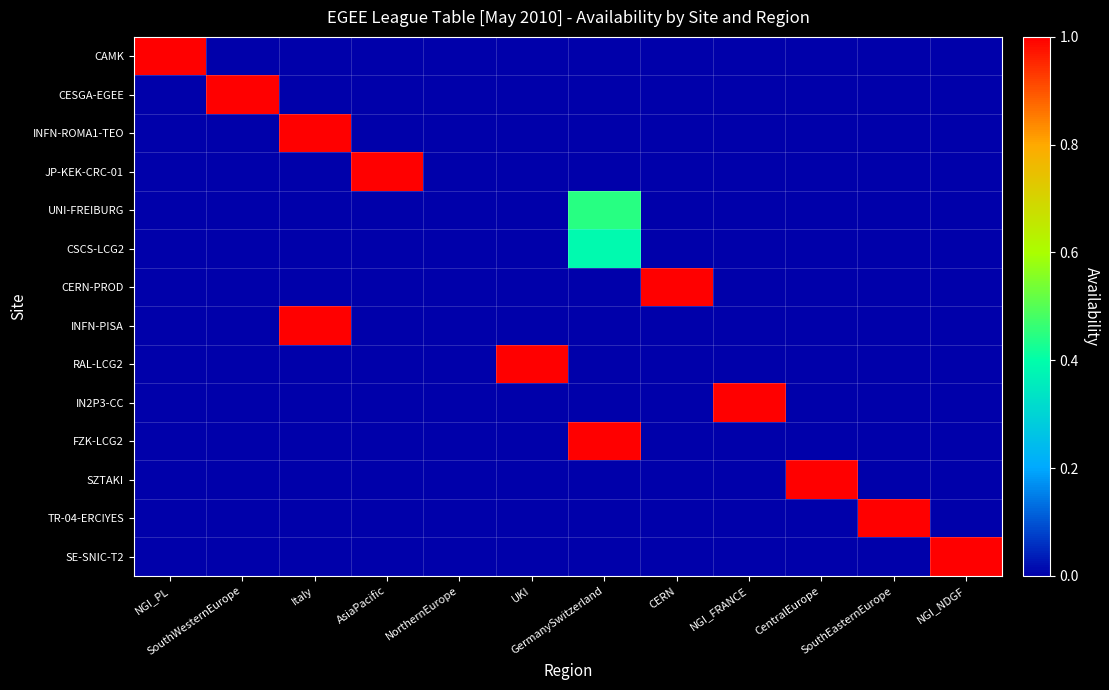

Reading right to left, what are all the values shown in this chart?

CAMK: NGI_NDGF=0.0	SouthEasternEurope=0.0	CentralEurope=0.0	NGI_FRANCE=0.0	CERN=0.0	GermanySwitzerland=0.0	UKI=0.0	NorthernEurope=0.0	AsiaPacific=0.0	Italy=0.0	SouthWesternEurope=0.0	NGI_PL=1.0
CESGA-EGEE: NGI_NDGF=0.0	SouthEasternEurope=0.0	CentralEurope=0.0	NGI_FRANCE=0.0	CERN=0.0	GermanySwitzerland=0.0	UKI=0.0	NorthernEurope=0.0	AsiaPacific=0.0	Italy=0.0	SouthWesternEurope=1.0	NGI_PL=0.0
INFN-ROMA1-TEO: NGI_NDGF=0.0	SouthEasternEurope=0.0	CentralEurope=0.0	NGI_FRANCE=0.0	CERN=0.0	GermanySwitzerland=0.0	UKI=0.0	NorthernEurope=0.0	AsiaPacific=0.0	Italy=1.0	SouthWesternEurope=0.0	NGI_PL=0.0
JP-KEK-CRC-01: NGI_NDGF=0.0	SouthEasternEurope=0.0	CentralEurope=0.0	NGI_FRANCE=0.0	CERN=0.0	GermanySwitzerland=0.0	UKI=0.0	NorthernEurope=0.0	AsiaPacific=1.0	Italy=0.0	SouthWesternEurope=0.0	NGI_PL=0.0
UNI-FREIBURG: NGI_NDGF=0.0	SouthEasternEurope=0.0	CentralEurope=0.0	NGI_FRANCE=0.0	CERN=0.0	GermanySwitzerland=0.4	UKI=0.0	NorthernEurope=0.0	AsiaPacific=0.0	Italy=0.0	SouthWesternEurope=0.0	NGI_PL=0.0
CSCS-LCG2: NGI_NDGF=0.0	SouthEasternEurope=0.0	CentralEurope=0.0	NGI_FRANCE=0.0	CERN=0.0	GermanySwitzerland=0.4	UKI=0.0	NorthernEurope=0.0	AsiaPacific=0.0	Italy=0.0	SouthWesternEurope=0.0	NGI_PL=0.0
CERN-PROD: NGI_NDGF=0.0	SouthEasternEurope=0.0	CentralEurope=0.0	NGI_FRANCE=0.0	CERN=1.0	GermanySwitzerland=0.0	UKI=0.0	NorthernEurope=0.0	AsiaPacific=0.0	Italy=0.0	SouthWesternEurope=0.0	NGI_PL=0.0
INFN-PISA: NGI_NDGF=0.0	SouthEasternEurope=0.0	CentralEurope=0.0	NGI_FRANCE=0.0	CERN=0.0	GermanySwitzerland=0.0	UKI=0.0	NorthernEurope=0.0	AsiaPacific=0.0	Italy=1.0	SouthWesternEurope=0.0	NGI_PL=0.0
RAL-LCG2: NGI_NDGF=0.0	SouthEasternEurope=0.0	CentralEurope=0.0	NGI_FRANCE=0.0	CERN=0.0	GermanySwitzerland=0.0	UKI=1.0	NorthernEurope=0.0	AsiaPacific=0.0	Italy=0.0	SouthWesternEurope=0.0	NGI_PL=0.0
IN2P3-CC: NGI_NDGF=0.0	SouthEasternEurope=0.0	CentralEurope=0.0	NGI_FRANCE=1.0	CERN=0.0	GermanySwitzerland=0.0	UKI=0.0	NorthernEurope=0.0	AsiaPacific=0.0	Italy=0.0	SouthWesternEurope=0.0	NGI_PL=0.0
FZK-LCG2: NGI_NDGF=0.0	SouthEasternEurope=0.0	CentralEurope=0.0	NGI_FRANCE=0.0	CERN=0.0	GermanySwitzerland=1.0	UKI=0.0	NorthernEurope=0.0	AsiaPacific=0.0	Italy=0.0	SouthWesternEurope=0.0	NGI_PL=0.0
SZTAKI: NGI_NDGF=0.0	SouthEasternEurope=0.0	CentralEurope=1.0	NGI_FRANCE=0.0	CERN=0.0	GermanySwitzerland=0.0	UKI=0.0	NorthernEurope=0.0	AsiaPacific=0.0	Italy=0.0	SouthWesternEurope=0.0	NGI_PL=0.0
TR-04-ERCIYES: NGI_NDGF=0.0	SouthEasternEurope=1.0	CentralEurope=0.0	NGI_FRANCE=0.0	CERN=0.0	GermanySwitzerland=0.0	UKI=0.0	NorthernEurope=0.0	AsiaPacific=0.0	Italy=0.0	SouthWesternEurope=0.0	NGI_PL=0.0
SE-SNIC-T2: NGI_NDGF=1.0	SouthEasternEurope=0.0	CentralEurope=0.0	NGI_FRANCE=0.0	CERN=0.0	GermanySwitzerland=0.0	UKI=0.0	NorthernEurope=0.0	AsiaPacific=0.0	Italy=0.0	SouthWesternEurope=0.0	NGI_PL=0.0